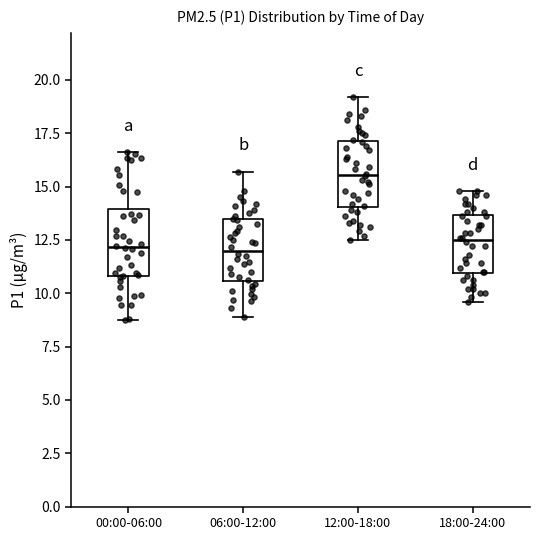

Reading left to right, transcribe this box plot: for each box, give where its median line is, the range the box spans, and where its two whiskers end, as read against the y-axis. The values are not printed on the chart, so give them approximately, as read against the axis.

00:00-06:00: median 12.0, box 11.0 to 14.0, whiskers 8.5 to 16.5
06:00-12:00: median 12.0, box 10.5 to 13.5, whiskers 9.0 to 15.5
12:00-18:00: median 15.5, box 14.0 to 17.0, whiskers 12.5 to 19.0
18:00-24:00: median 12.5, box 11.0 to 13.5, whiskers 9.5 to 15.0